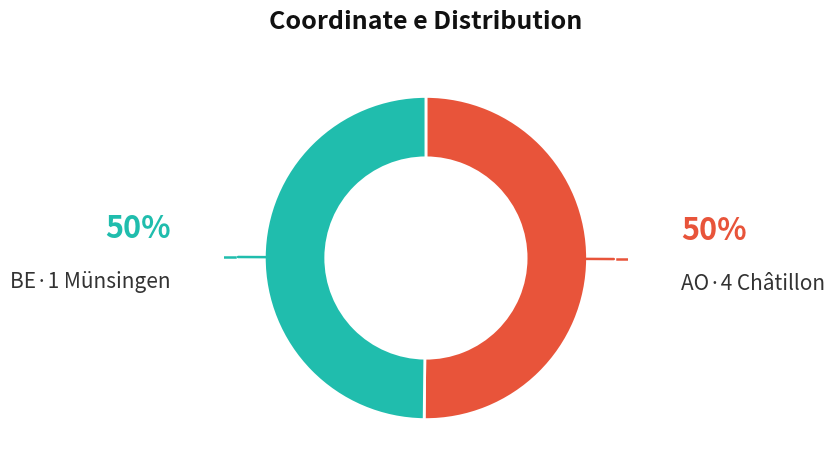

The AO·4 Châtillon slice represents 37% of the pie. True or false?

False